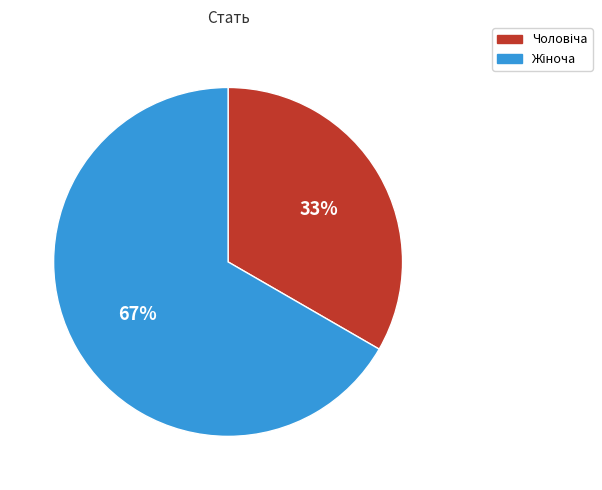

Does any single category account for the majority?

Yes